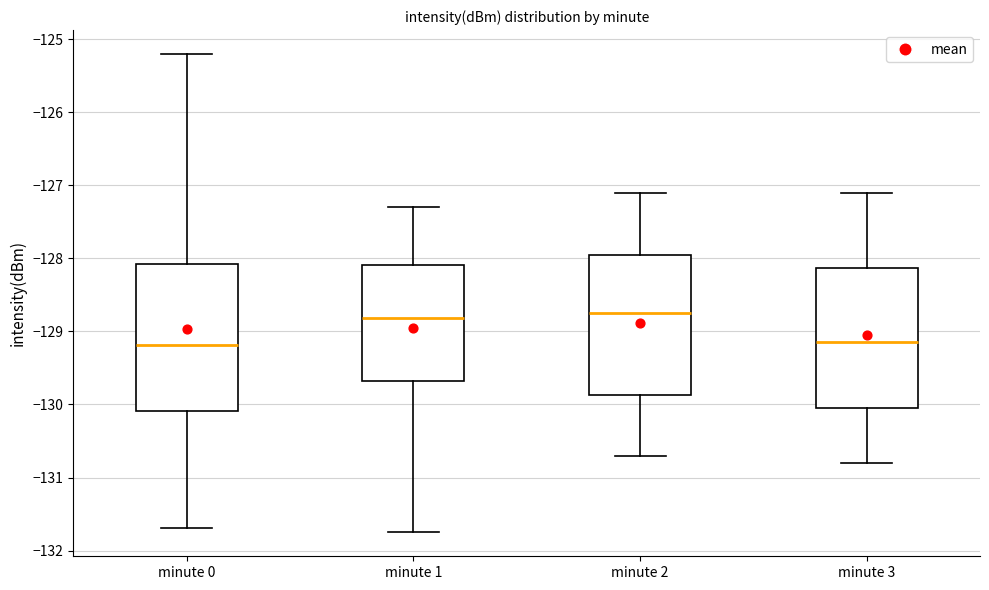

Reading left to right, transcribe this box plot: for each box, give where its median line is, the range the box spans, and where its two whiskers end, as read against the y-axis. The values are not printed on the chart, so give them approximately, as read against the axis.

minute 0: median -129.2, box -130.1 to -128.1, whiskers -131.7 to -125.2
minute 1: median -128.8, box -129.7 to -128.1, whiskers -131.8 to -127.3
minute 2: median -128.7, box -129.9 to -127.9, whiskers -130.7 to -127.1
minute 3: median -129.1, box -130.0 to -128.1, whiskers -130.8 to -127.1